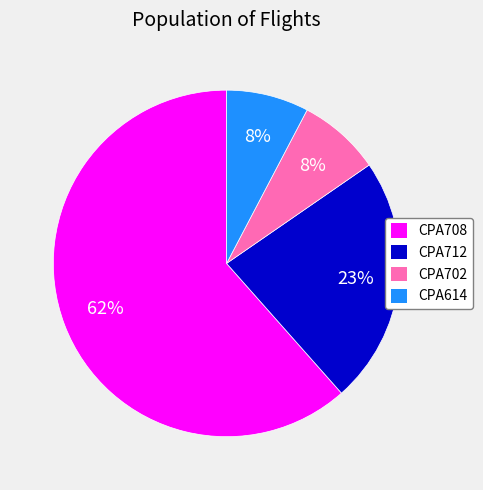

Which slice is the largest?

CPA708